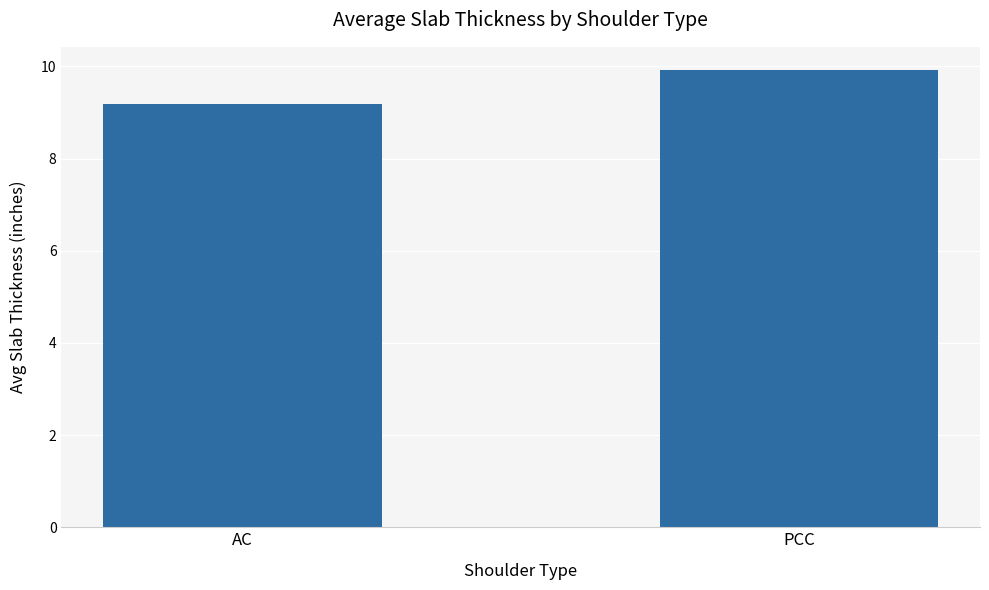

The chart shows a value of 9.2 at AC. True or false?

True